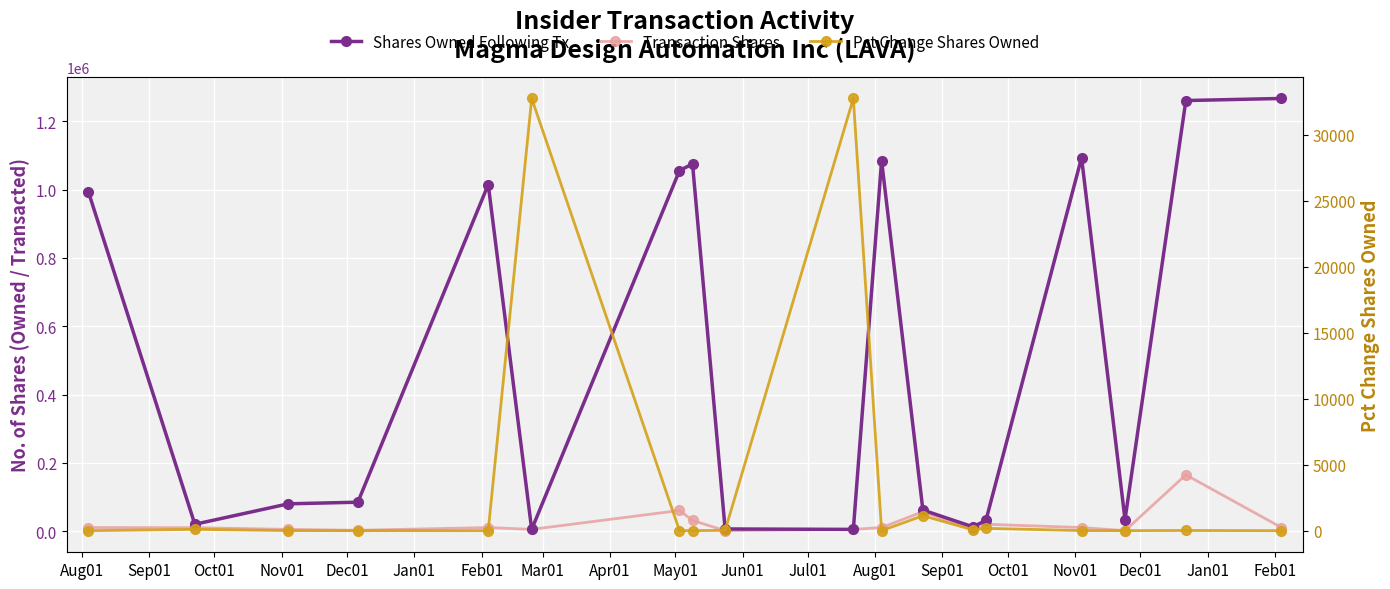

Which series has the largest range (max minus min)?

Shares Owned Following Tx